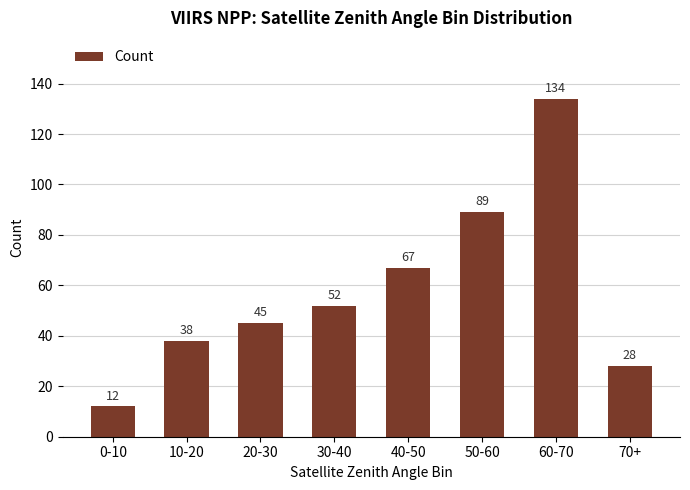

Reading left to right, list all the values displayed in this chart.

12	38	45	52	67	89	134	28